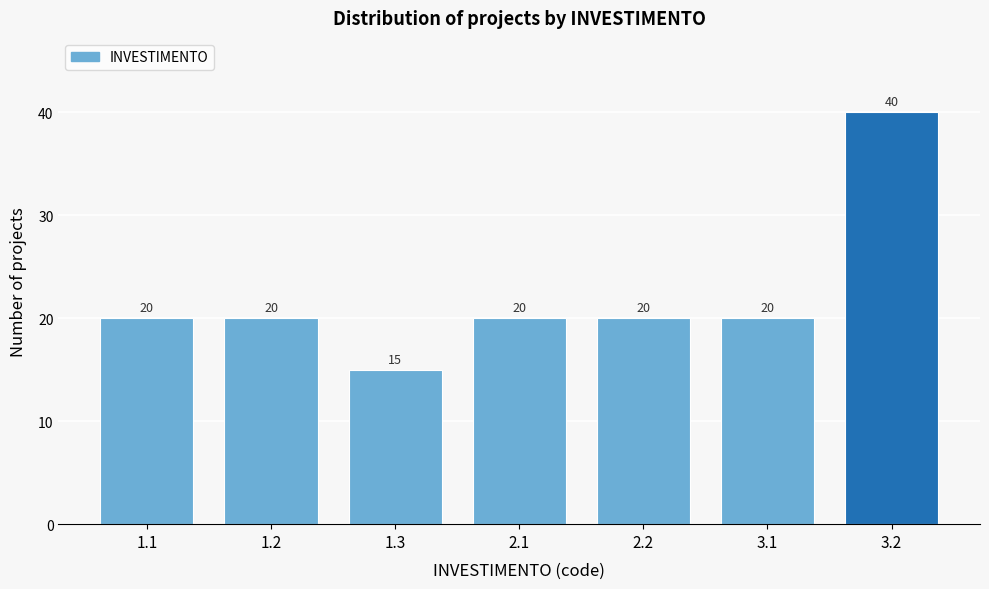

Reading left to right, extract all data points from this chart.

1.1=20	1.2=20	1.3=15	2.1=20	2.2=20	3.1=20	3.2=40